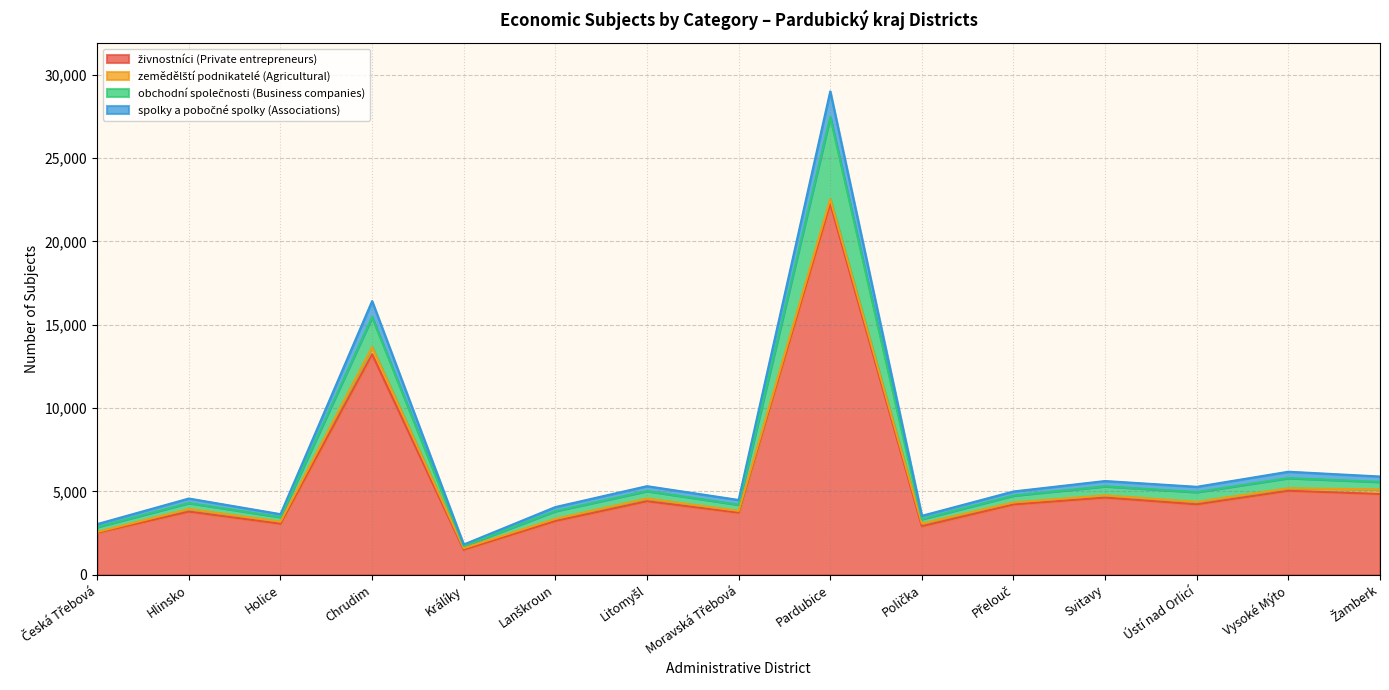

True or false: spolky a pobočné spolky (Associations) and obchodní společnosti (Business companies) cross at least once.

False